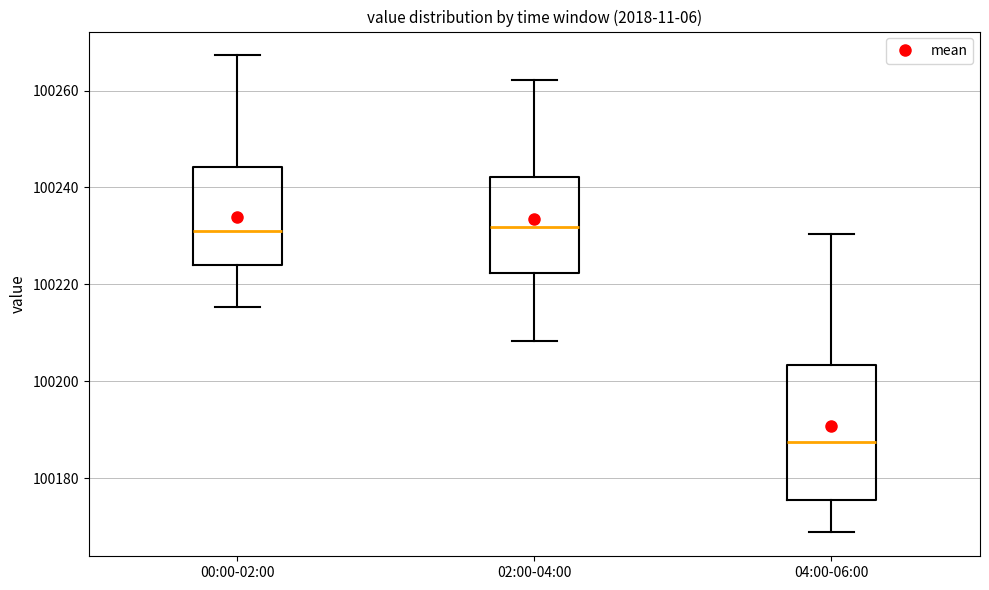

Reading left to right, transcribe this box plot: for each box, give where its median line is, the range the box spans, and where its two whiskers end, as read against the y-axis. The values are not printed on the chart, so give them approximately, as read against the axis.

00:00-02:00: median 100232, box 100224 to 100244, whiskers 100216 to 100268
02:00-04:00: median 100232, box 100222 to 100242, whiskers 100208 to 100262
04:00-06:00: median 100188, box 100176 to 100204, whiskers 100168 to 100230